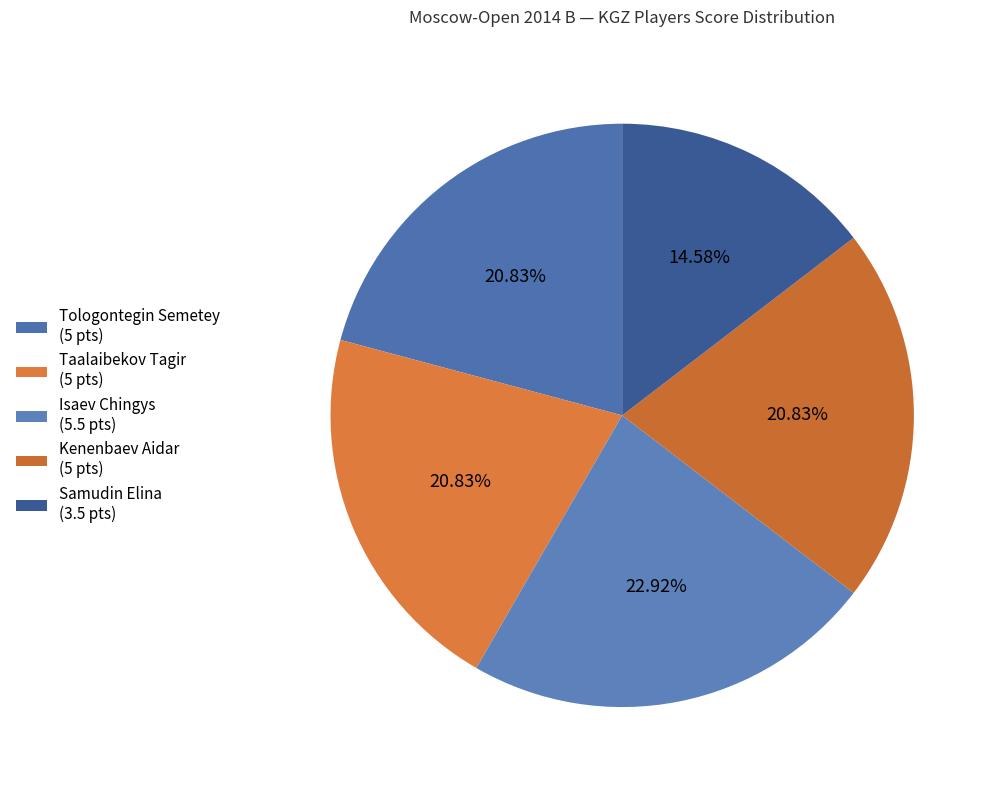

To the nearest percent, what is the combined percentage of Isaev Chingys and Taalaibekov Tagir?

44%